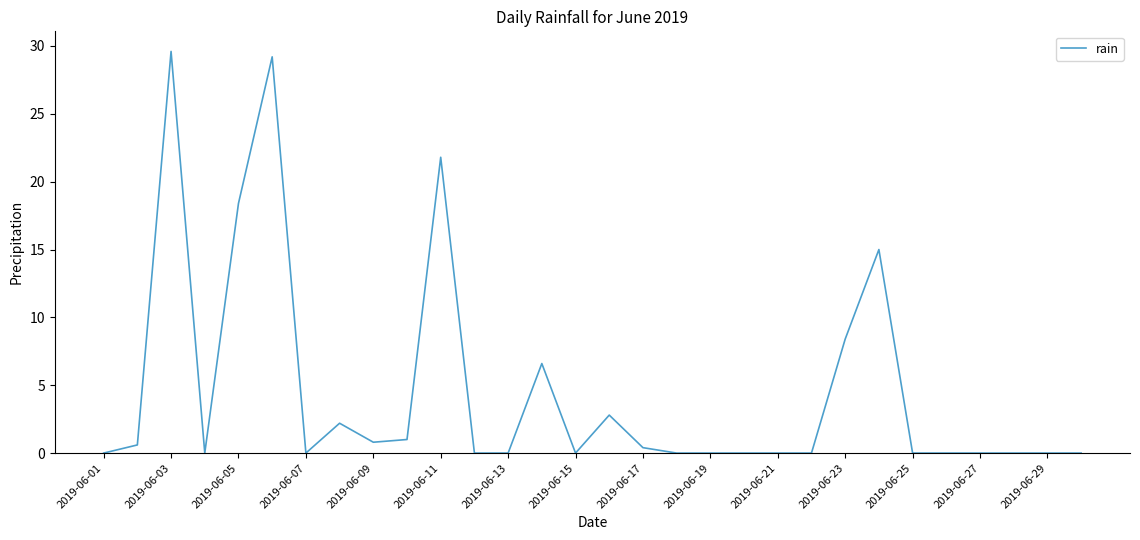

What is the difference between the maximum and minimum values?

29.6